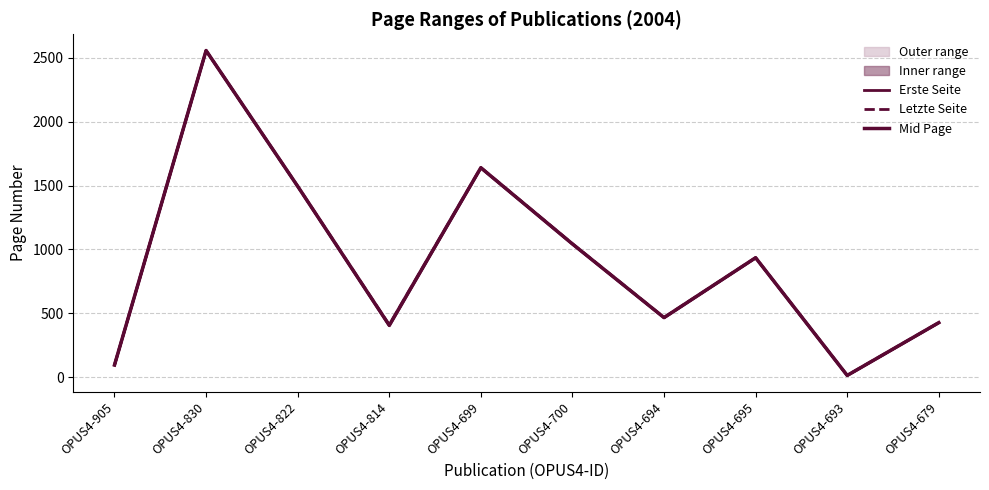

Rank the series by their maximum value, from highest to lowest.

Erste Seite, Letzte Seite, Mid Page